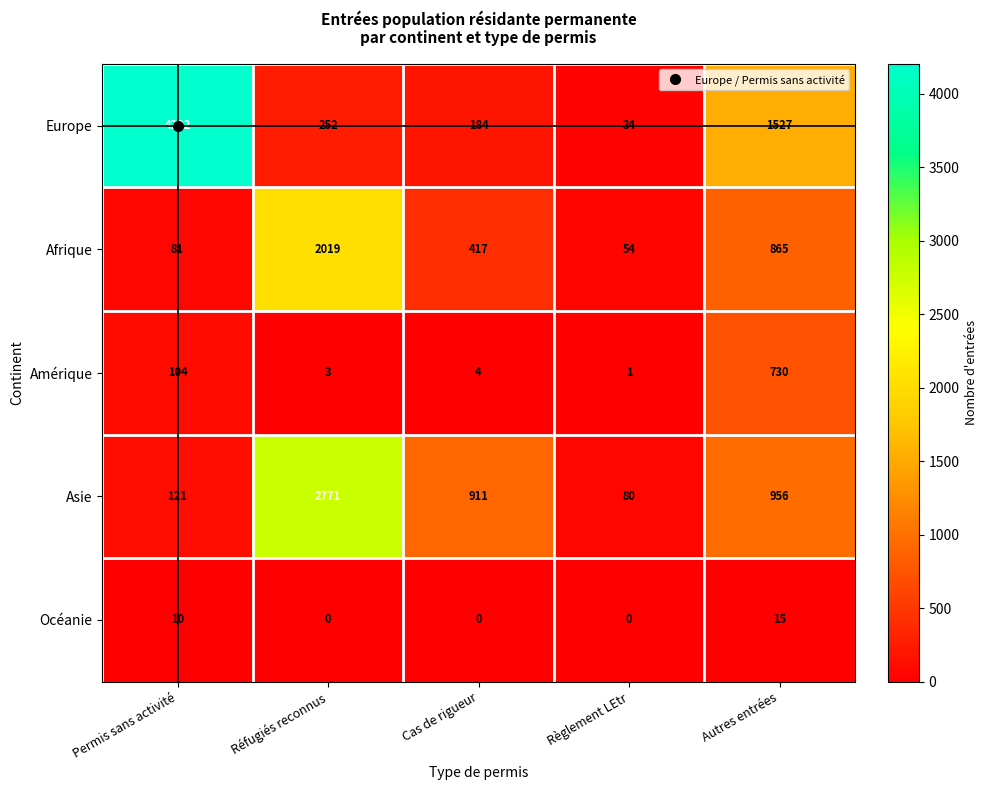

Which series has the largest range (max minus min)?

Europe